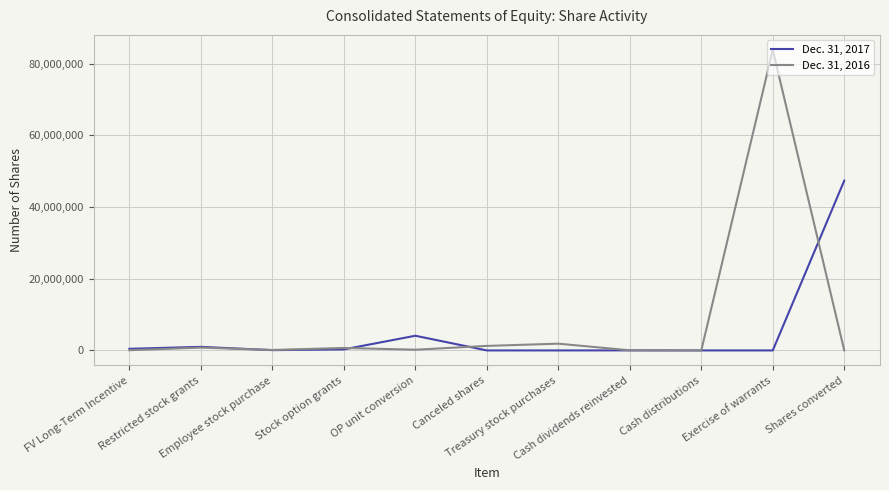

What is the greatest value displayed?

83866187